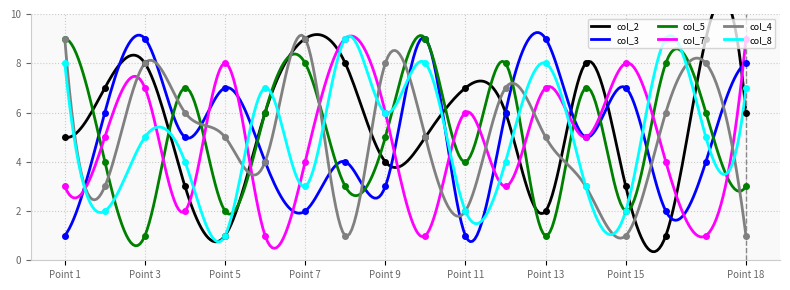

Is this an area chart (filled region under the line)?

No